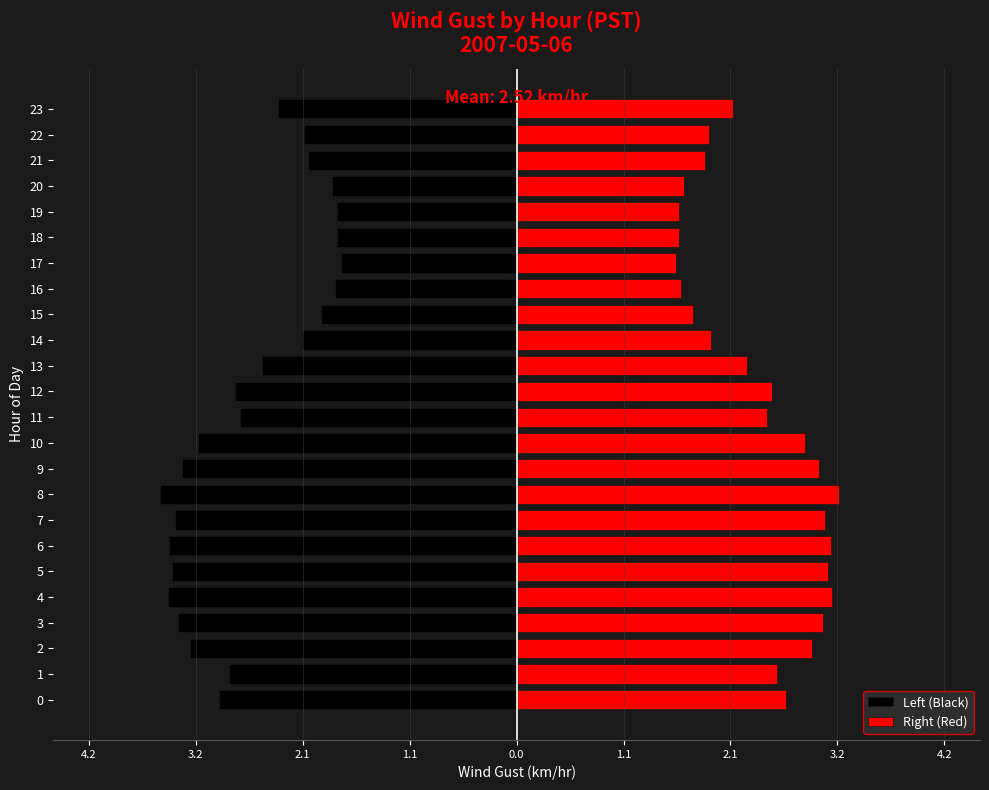

Which series has the widest spread of values?

Left (Black)